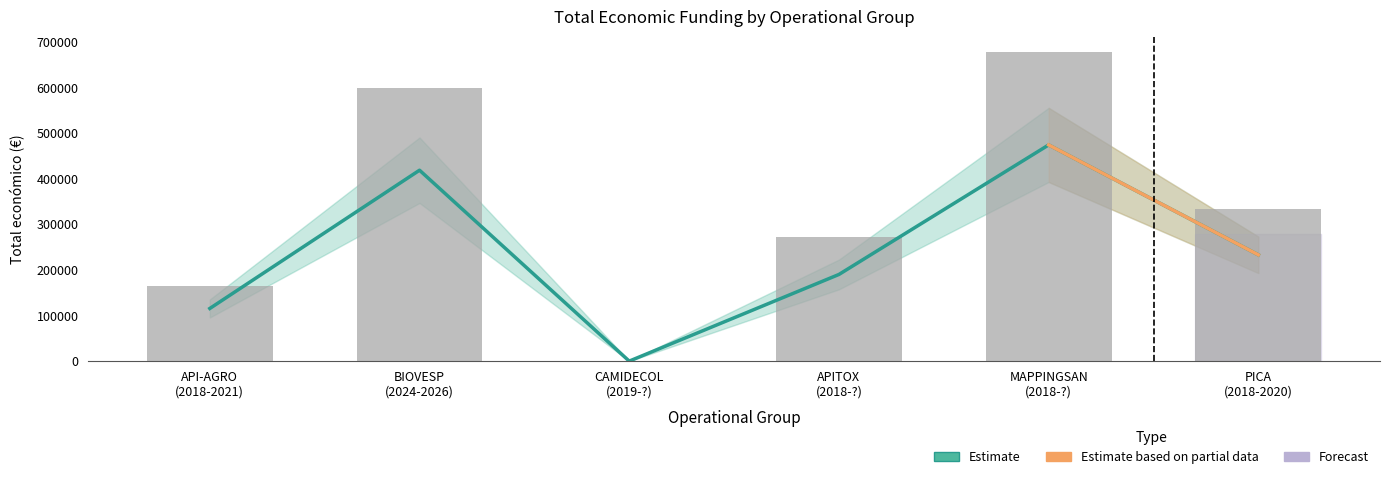

The value at MAPPINGSAN
(2018-?) is 409152. True or false?

False